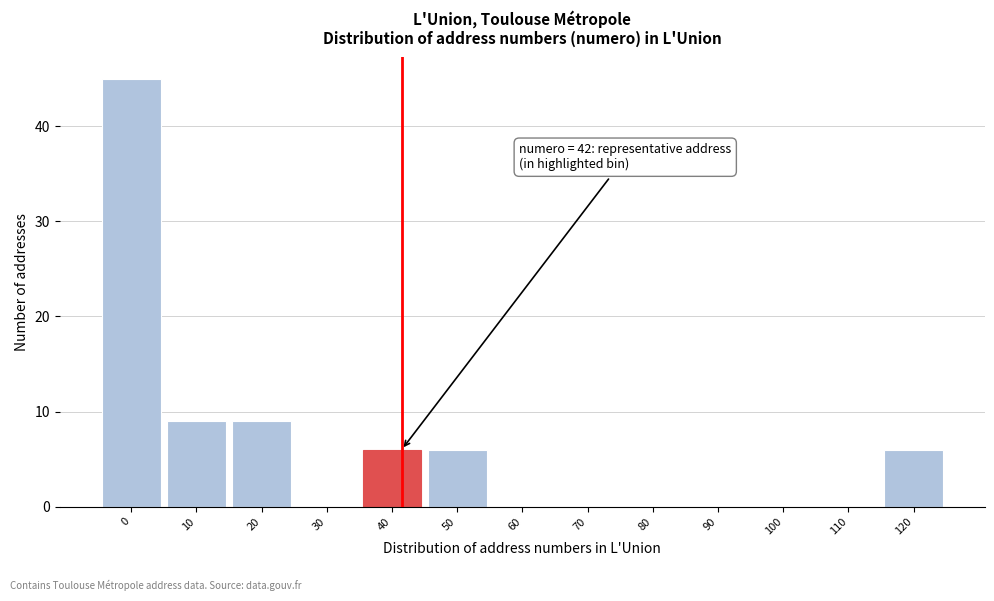

Reading left to right, transcribe all the data shown in this chart.

0=45	10=9	20=9	30=0	40=6	50=6	60=0	70=0	80=0	90=0	100=0	110=0	120=6